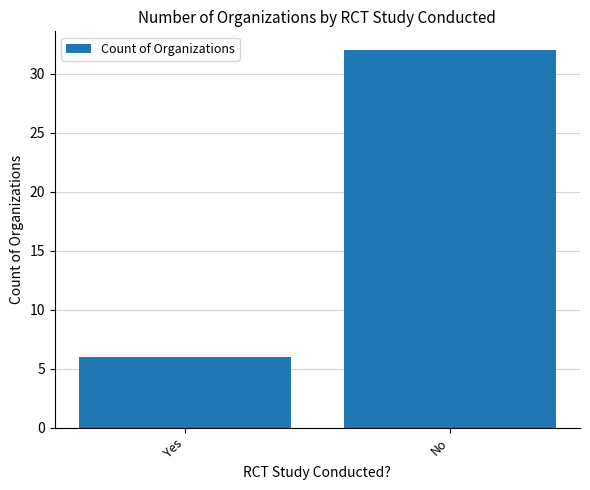

What is the change in value from Yes to No?

+26